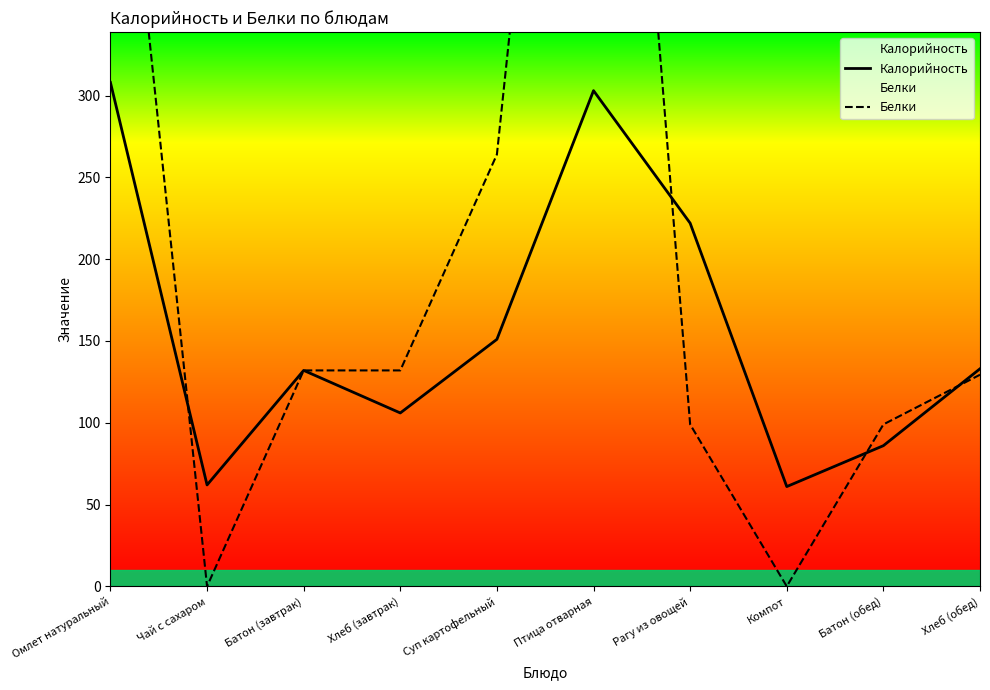

What is the sum of all Белки values?

2241.4